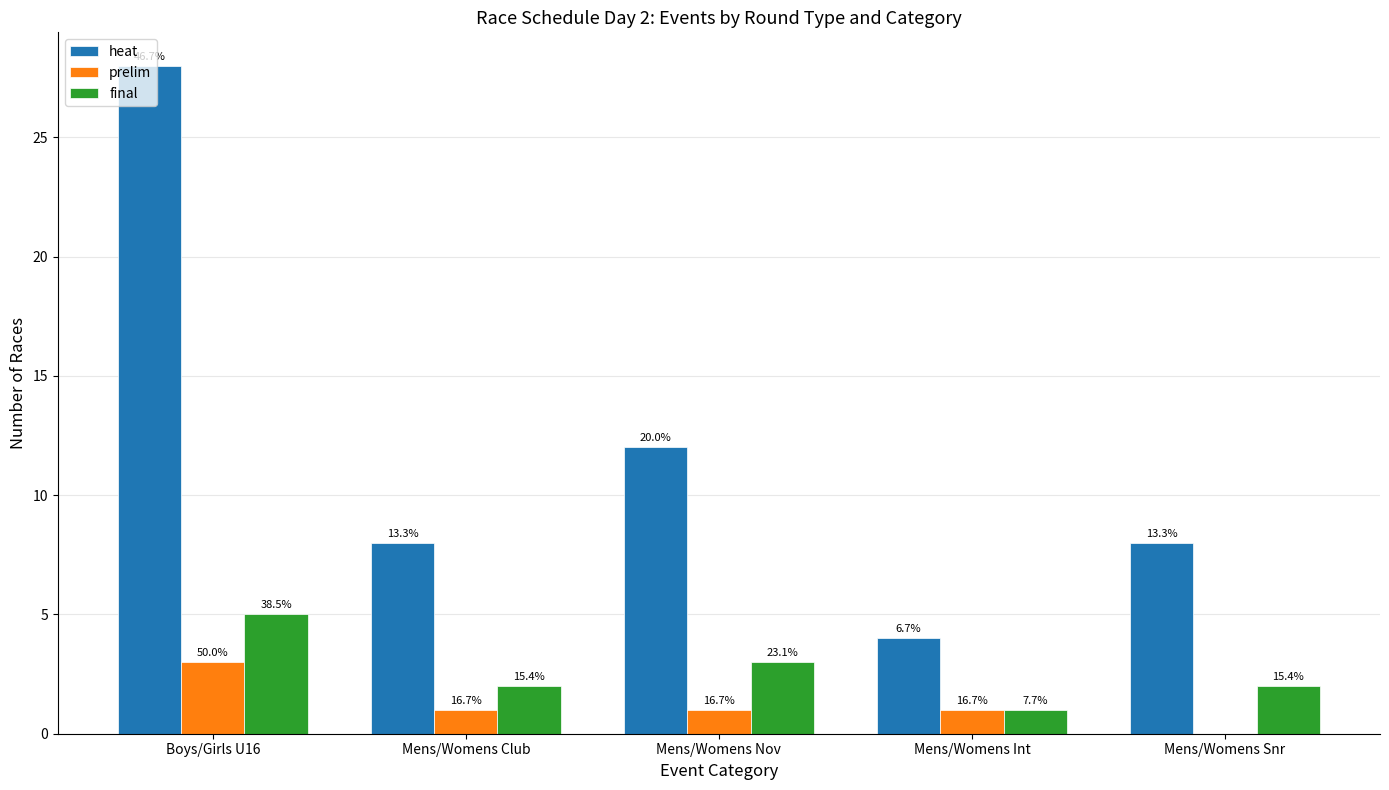

Are the bars grouped side by side (vs. stacked)?

Yes